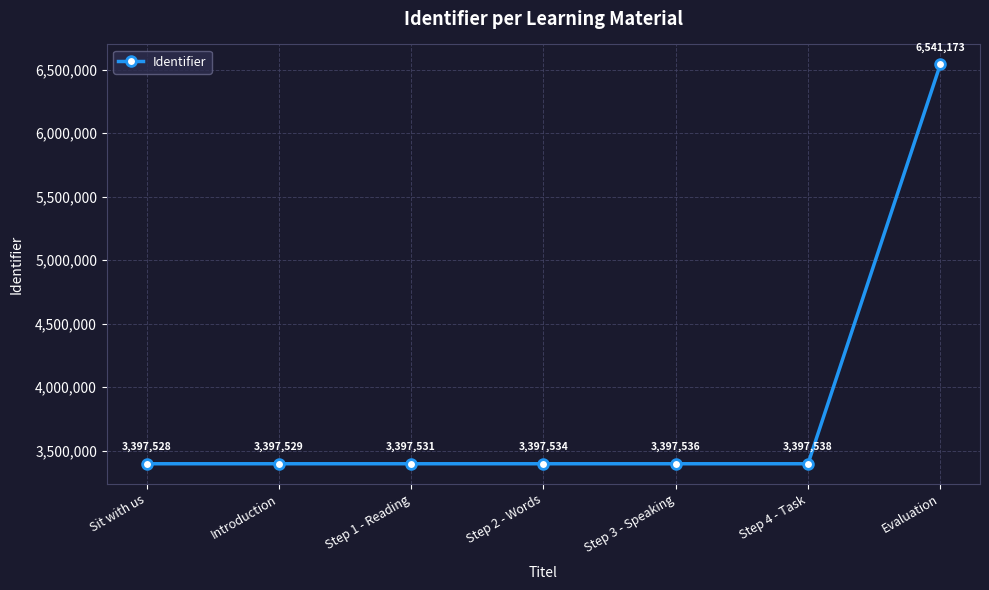

Does the chart display data point markers on the line(s)?

Yes